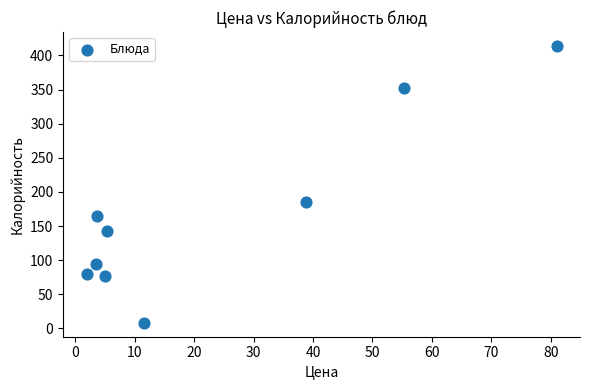

What is the average Y value?

169